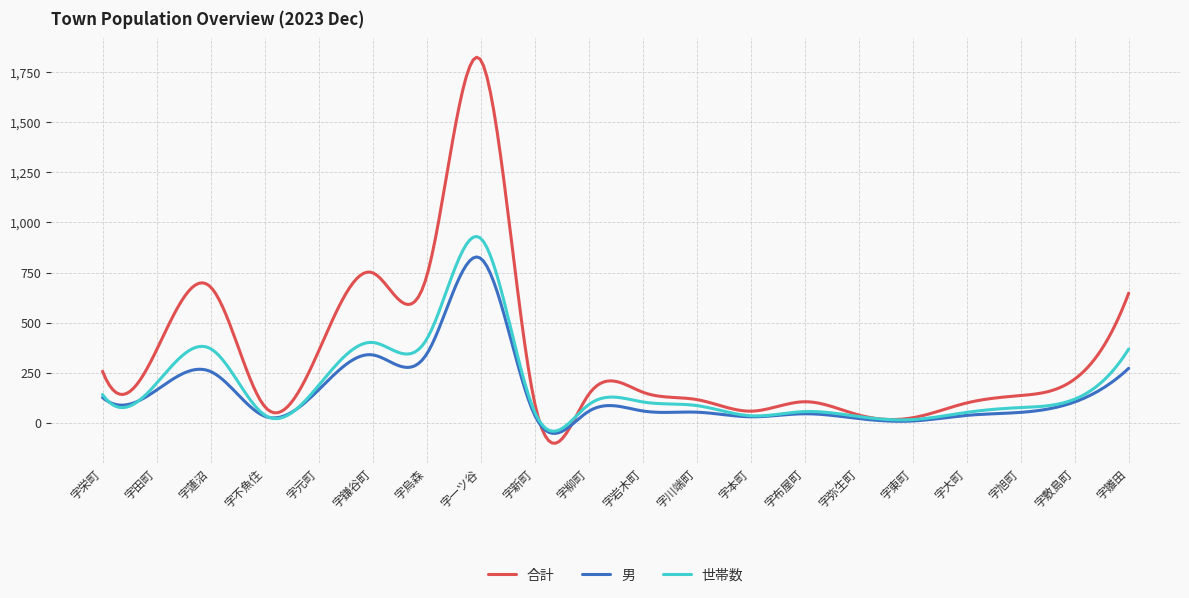

What is the lowest value of the 男 series?

-52.8